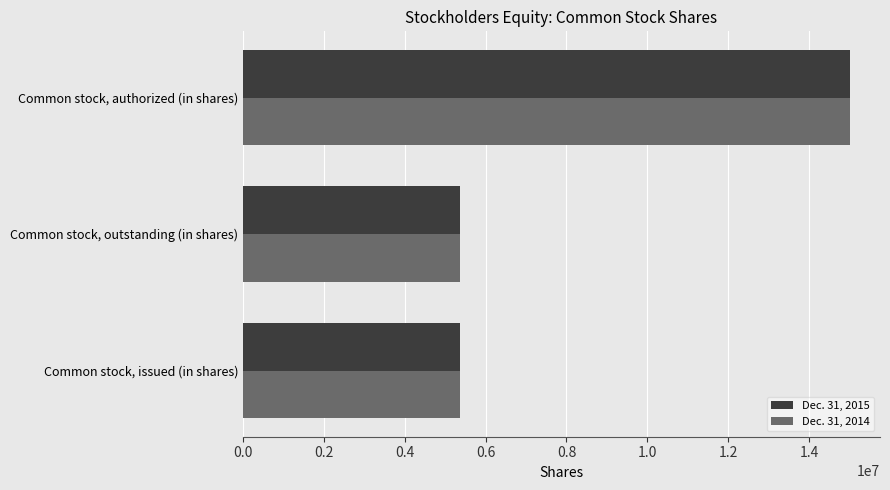

What is the average value of the Dec. 31, 2014 series?

8572174